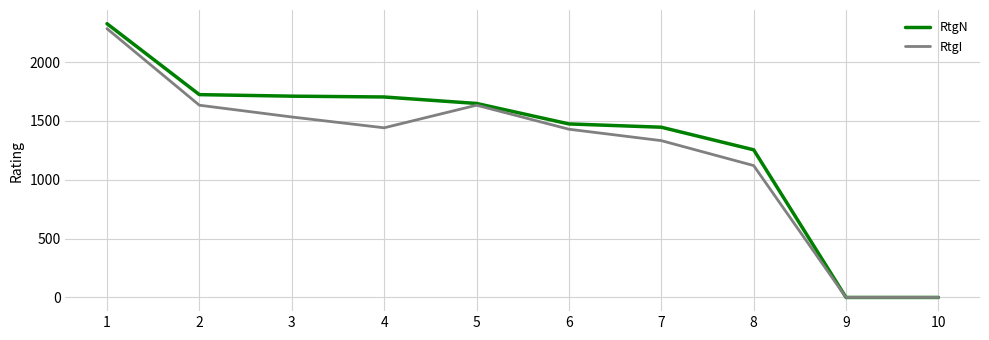

Is the value of RtgN at 2 greater than the value of RtgI at 9?

Yes